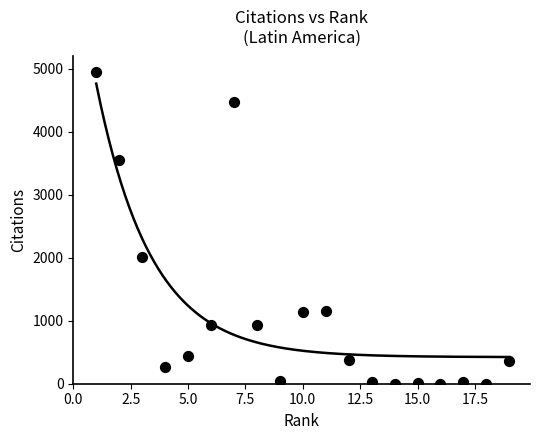

What Y value in the scatter plot is closest to 2472?

2007